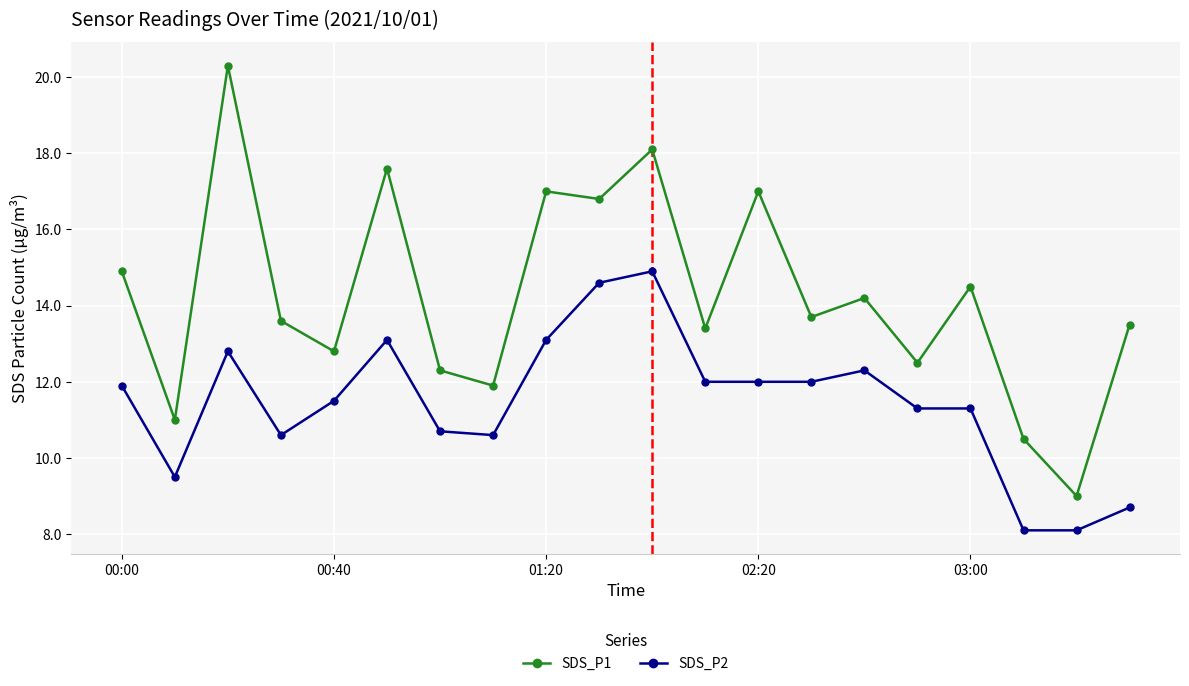

Does the chart have visible grid lines?

Yes